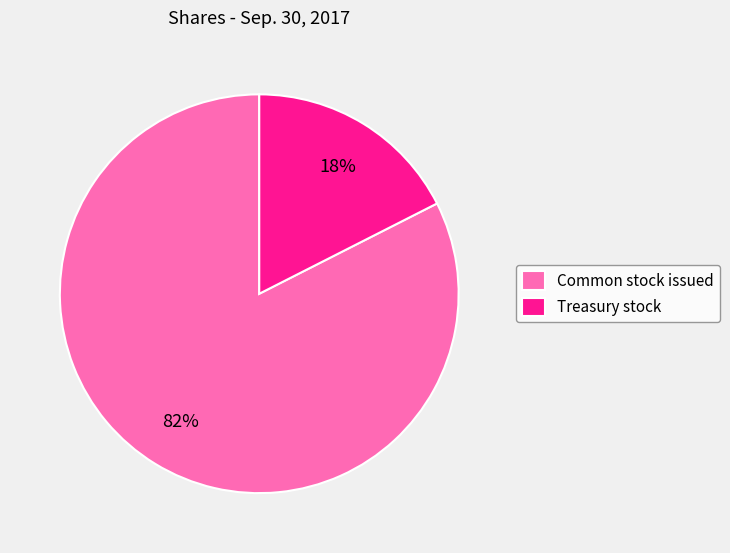

Between Common stock issued and Treasury stock, which is larger?

Common stock issued